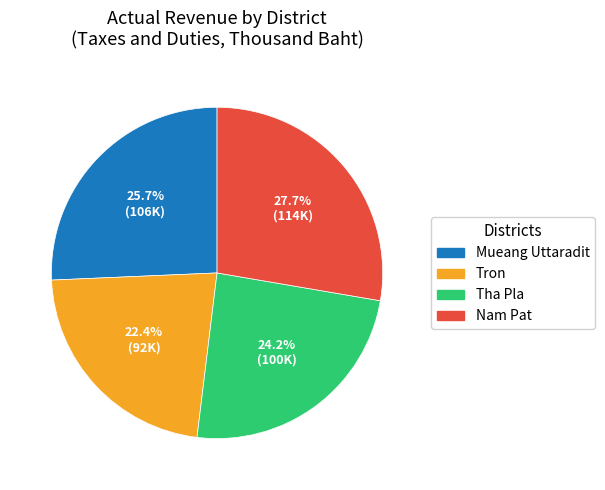

To the nearest percent, what portion does Tha Pla represent?

24%